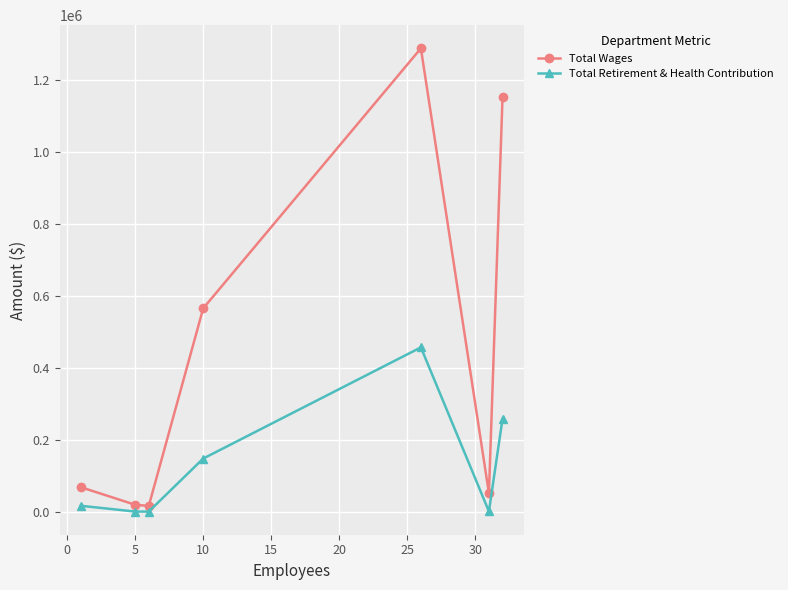

True or false: Total Retirement & Health Contribution and Total Wages intersect in this chart.

False